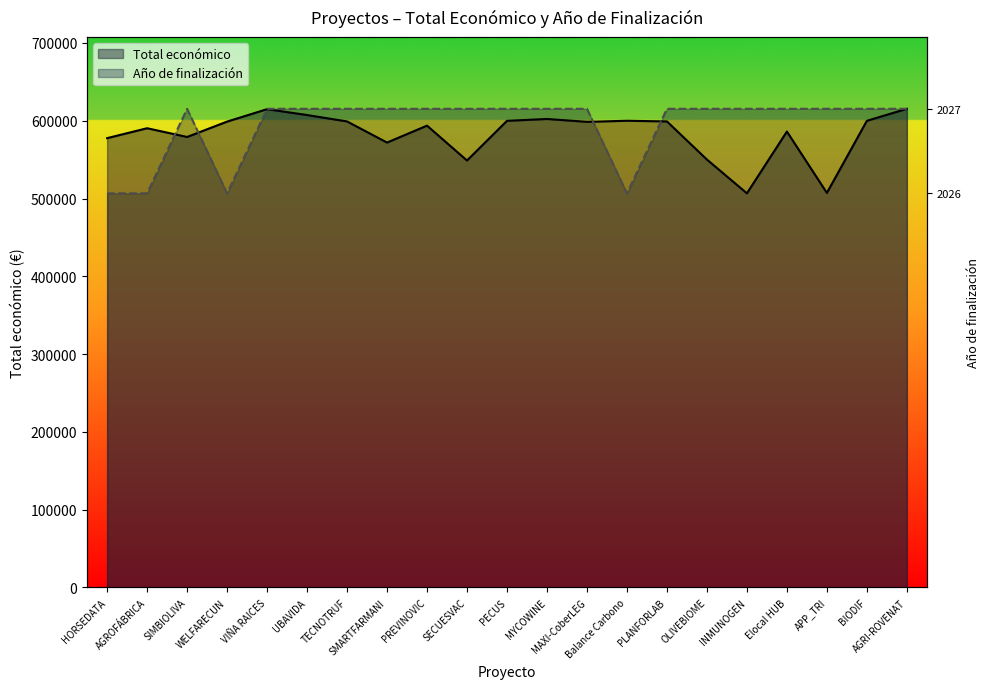

How many distinct data groups are displayed?

2